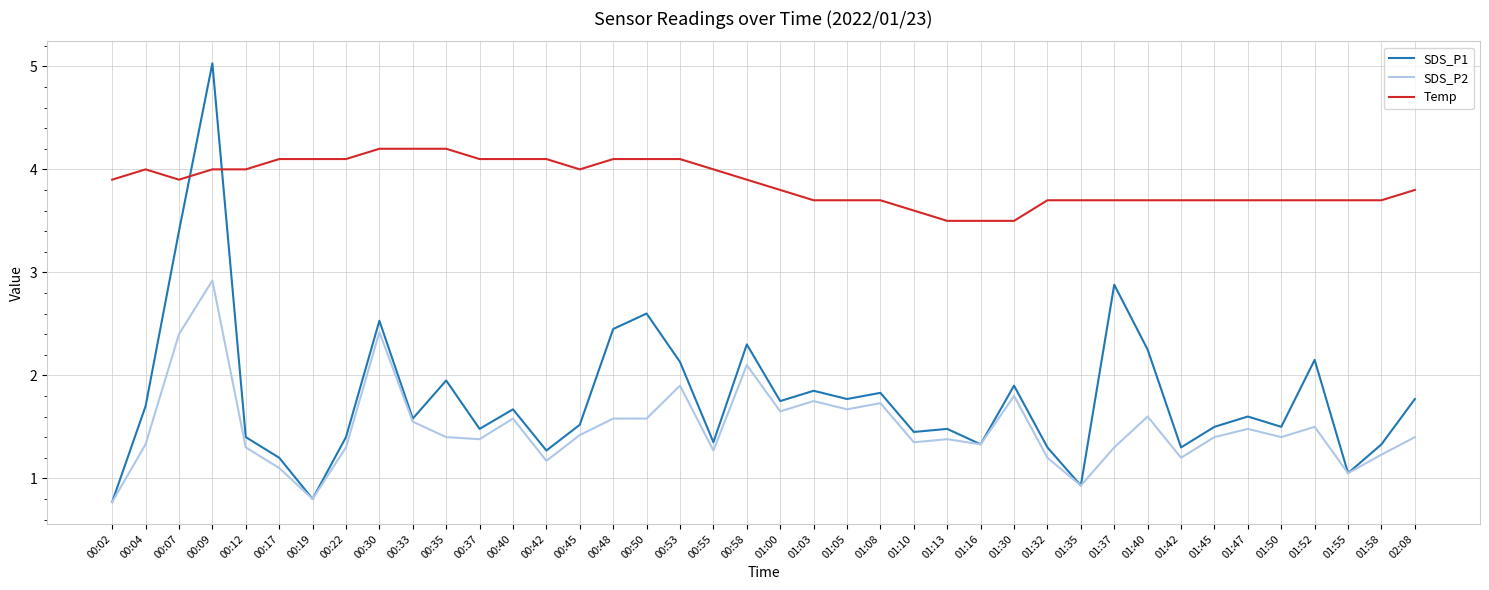

How many intersections are there between SDS_P1 and Temp?

2